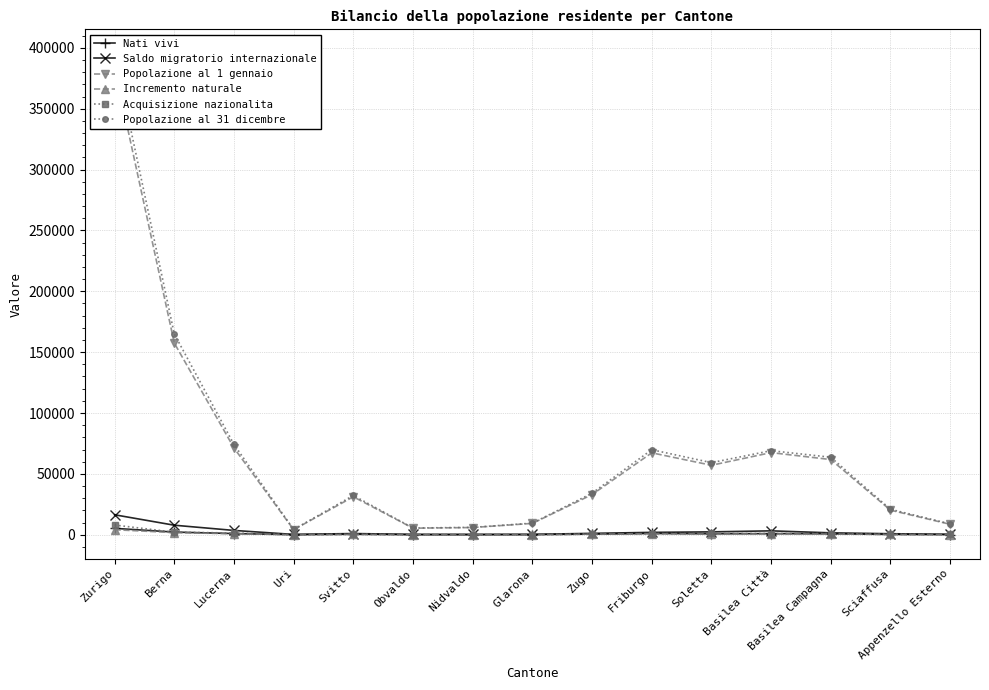

What is the total value across all series at Sciaffusa?

42629